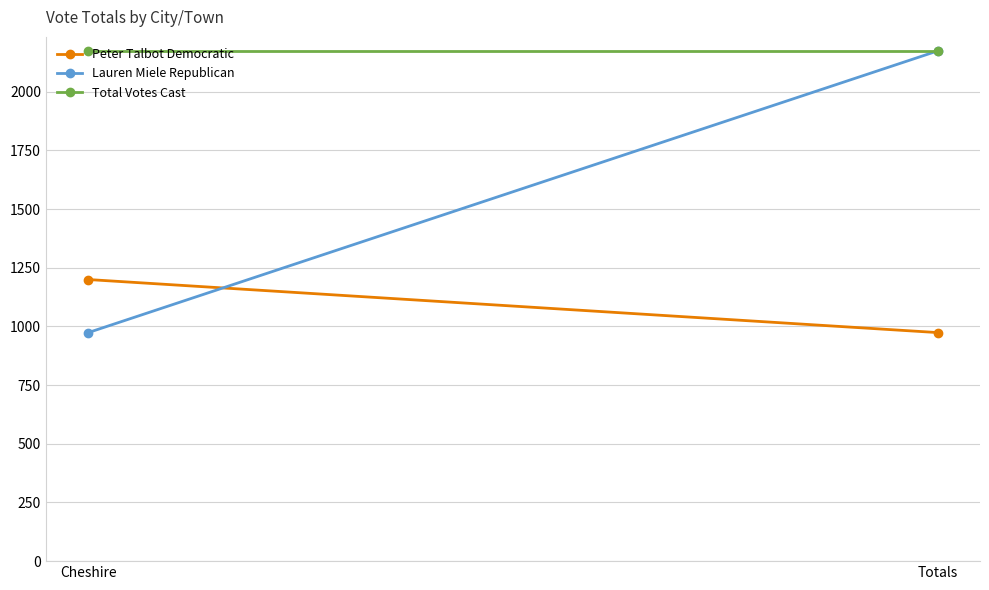

At which label is Total Votes Cast closest to 2174?

Cheshire